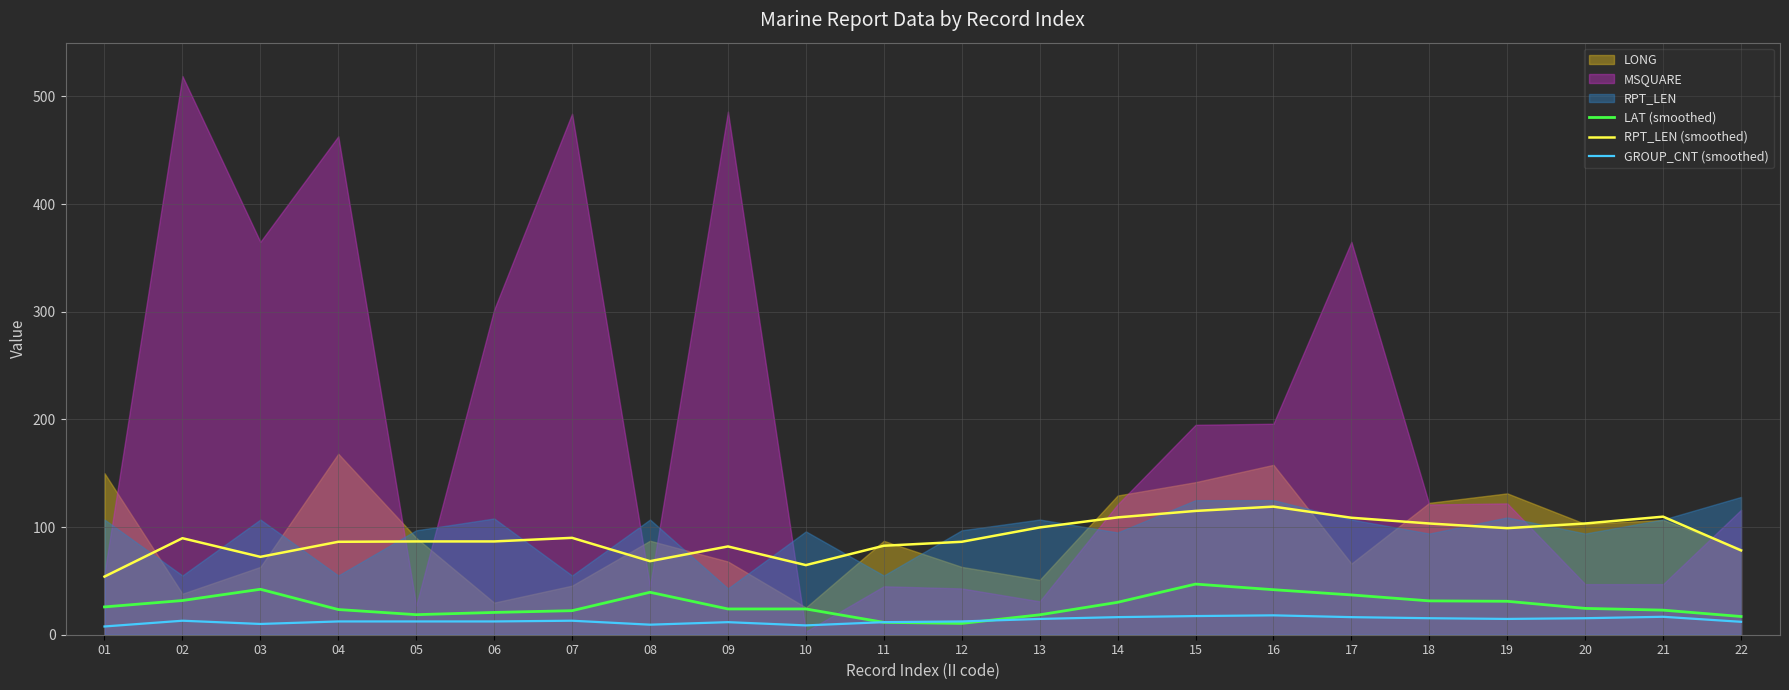

What is the difference between the second highest and minimum values in the LAT (smoothed) series?

31.7